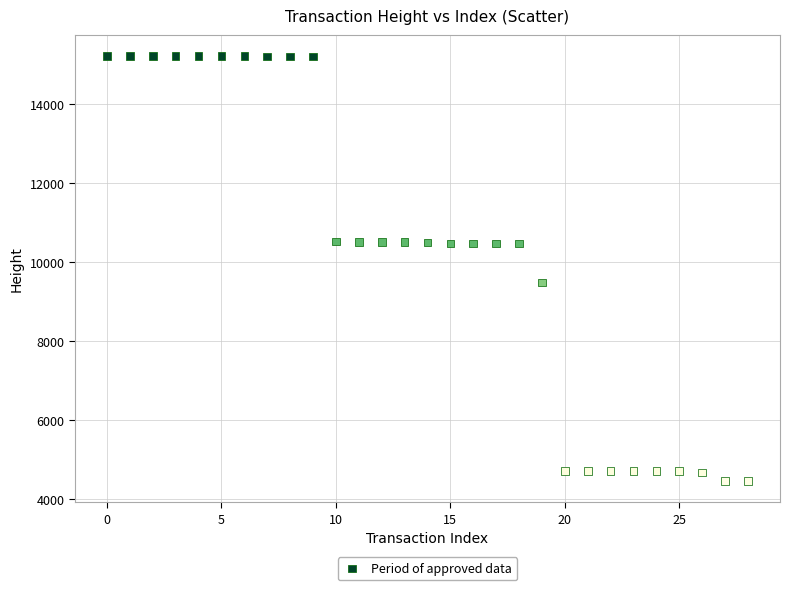

What Y value in the scatter plot is closest to 9845?

9493